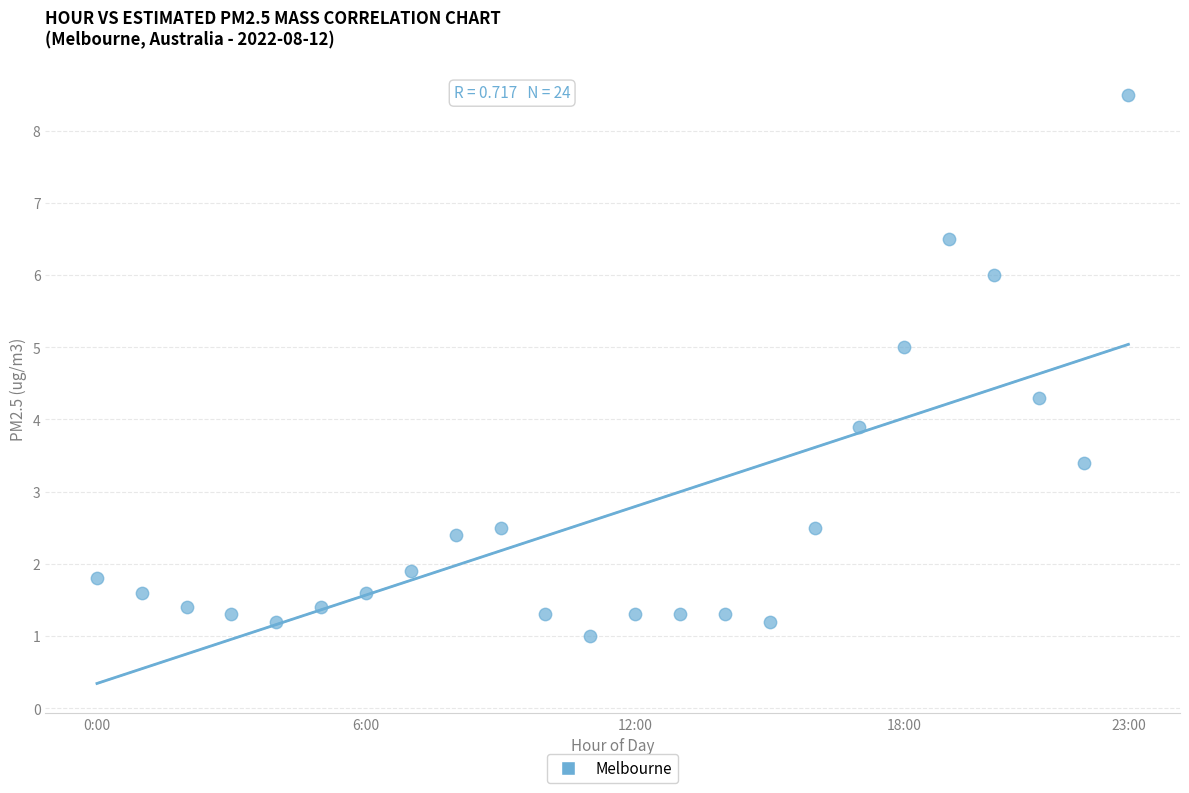

What is the range of Y values (max minus min)?

7.5